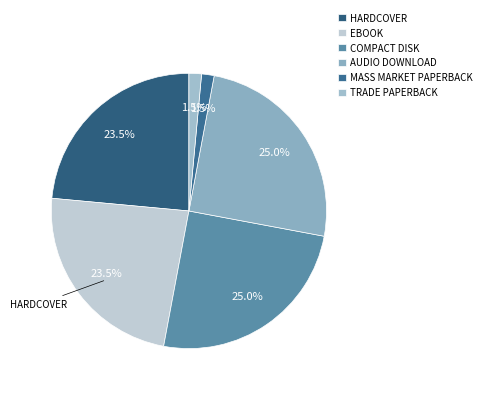

To the nearest percent, what is the average slice percentage?

17%